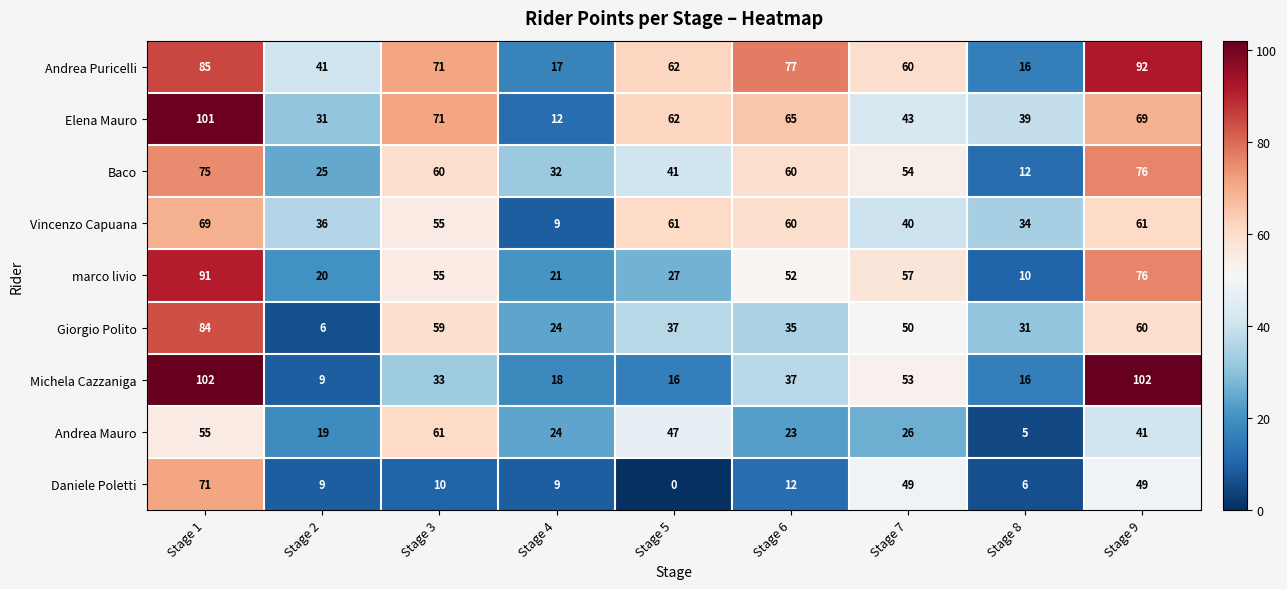

At which category is the sum across all series the highest?

Stage 1